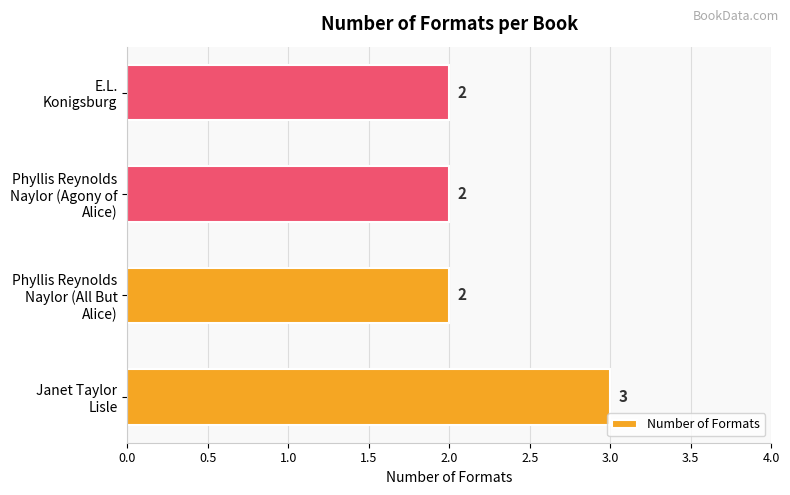

How many values are between 2 and 3?

4